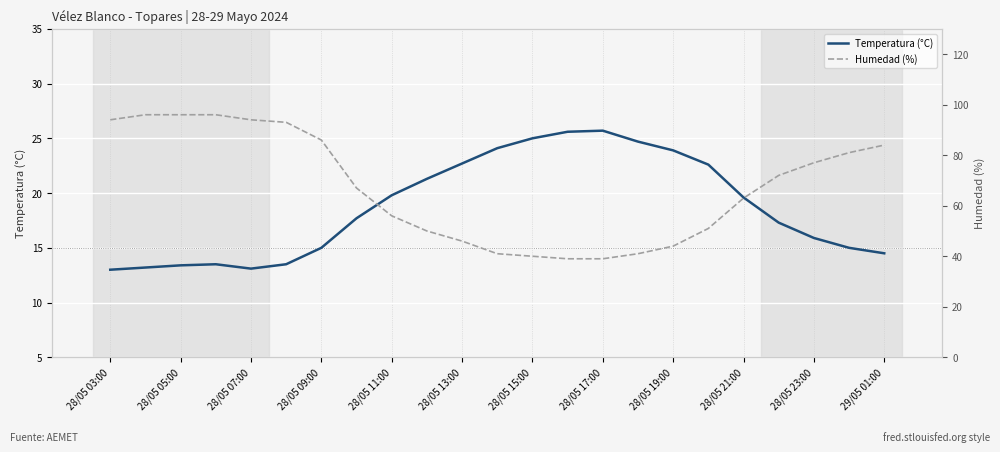

Reading left to right, what are all the values shown in this chart?

Temperatura (°C): 13.0	13.2	13.4	13.5	13.1	13.5	15.0	17.7	19.8	21.3	22.7	24.1	25.0	25.6	25.7	24.7	23.9	22.6	19.6	17.3	15.9	15.0	14.5
Humedad (%): 94.0	96.0	96.0	96.0	94.0	93.0	86.0	67.0	56.0	50.0	46.0	41.0	40.0	39.0	39.0	41.0	44.0	51.0	63.0	72.0	77.0	81.0	84.0